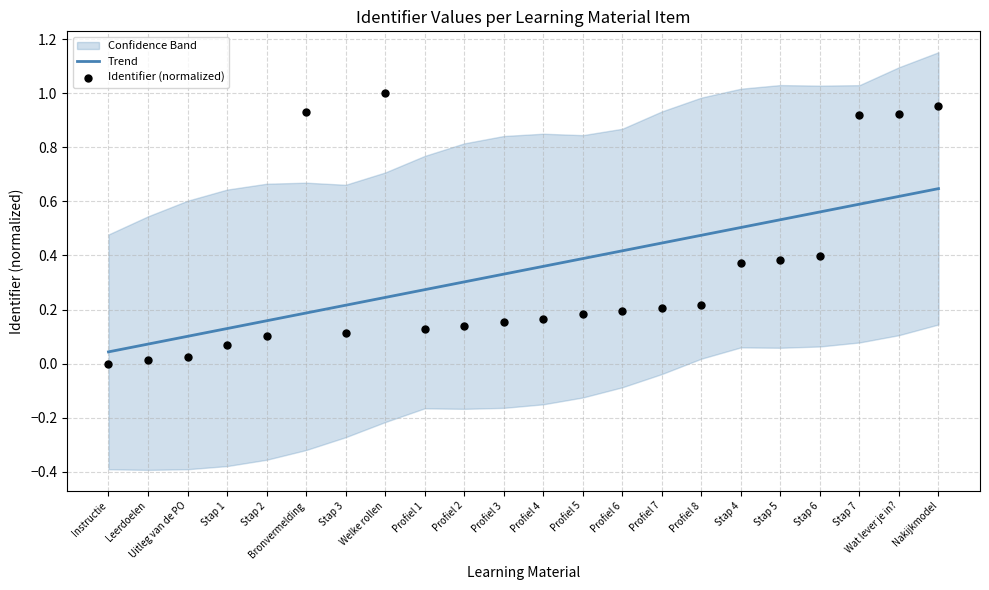

Is the value of Trend at Uitleg van de PO greater than the value of Identifier (normalized) at Instructie?

Yes